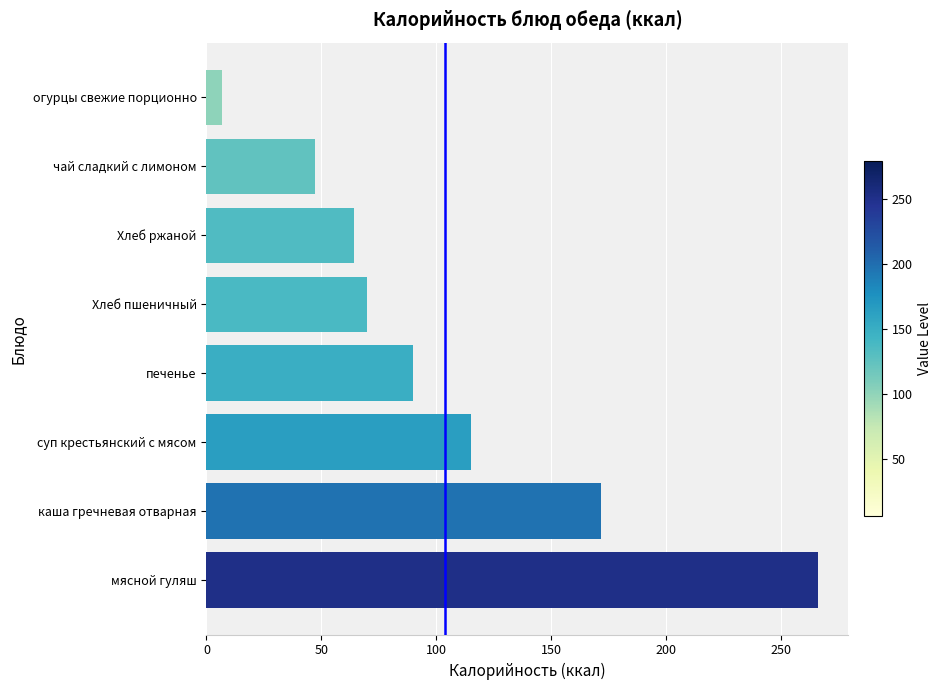

Reading top to bottom, list all the values displayed in this chart.

7.0	47.3	64.0	70.0	90.0	115.1	171.6	266.0